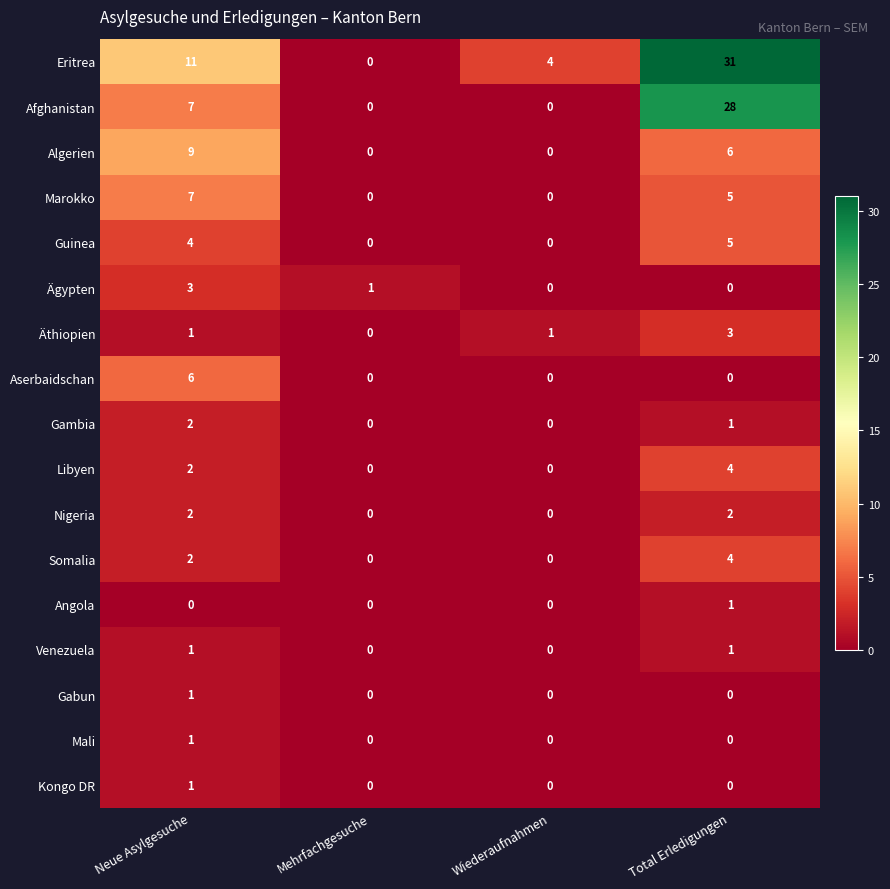

What is the highest value of the Libyen series?

4